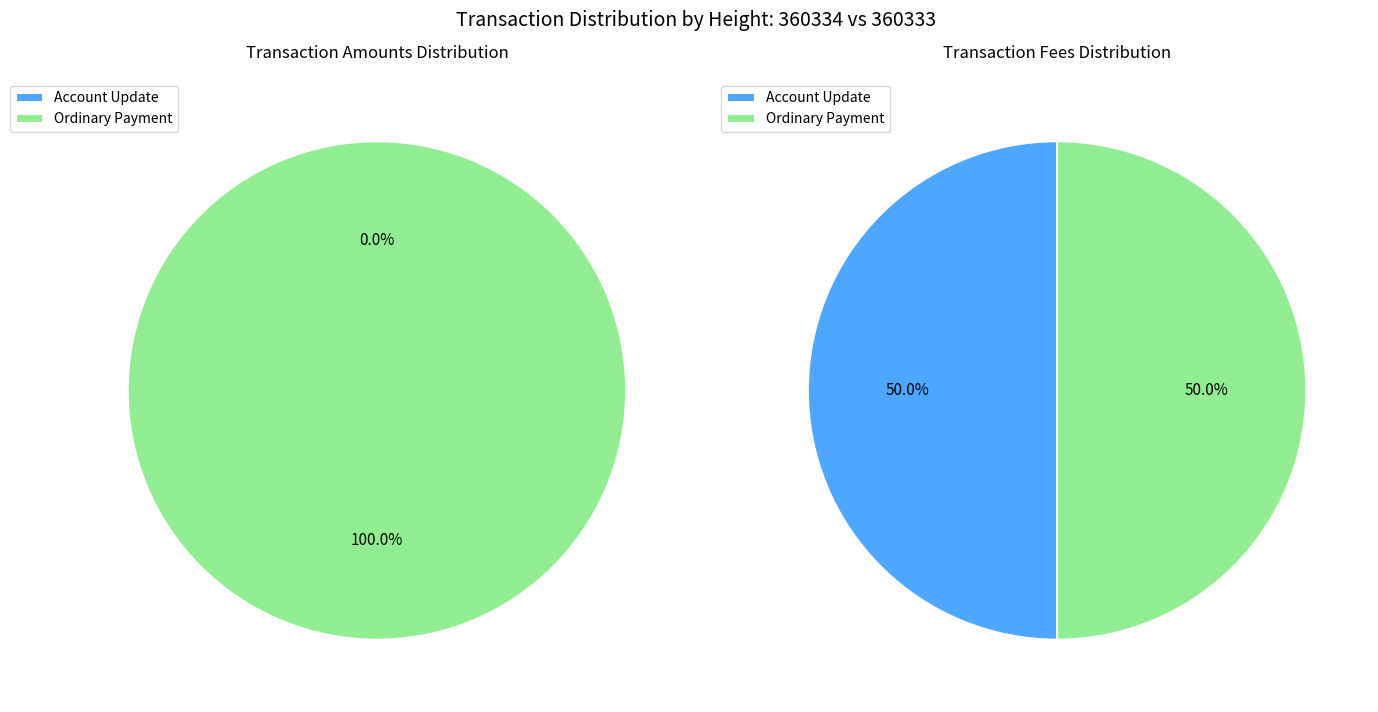

To the nearest percent, what portion does 360334 represent?

50%